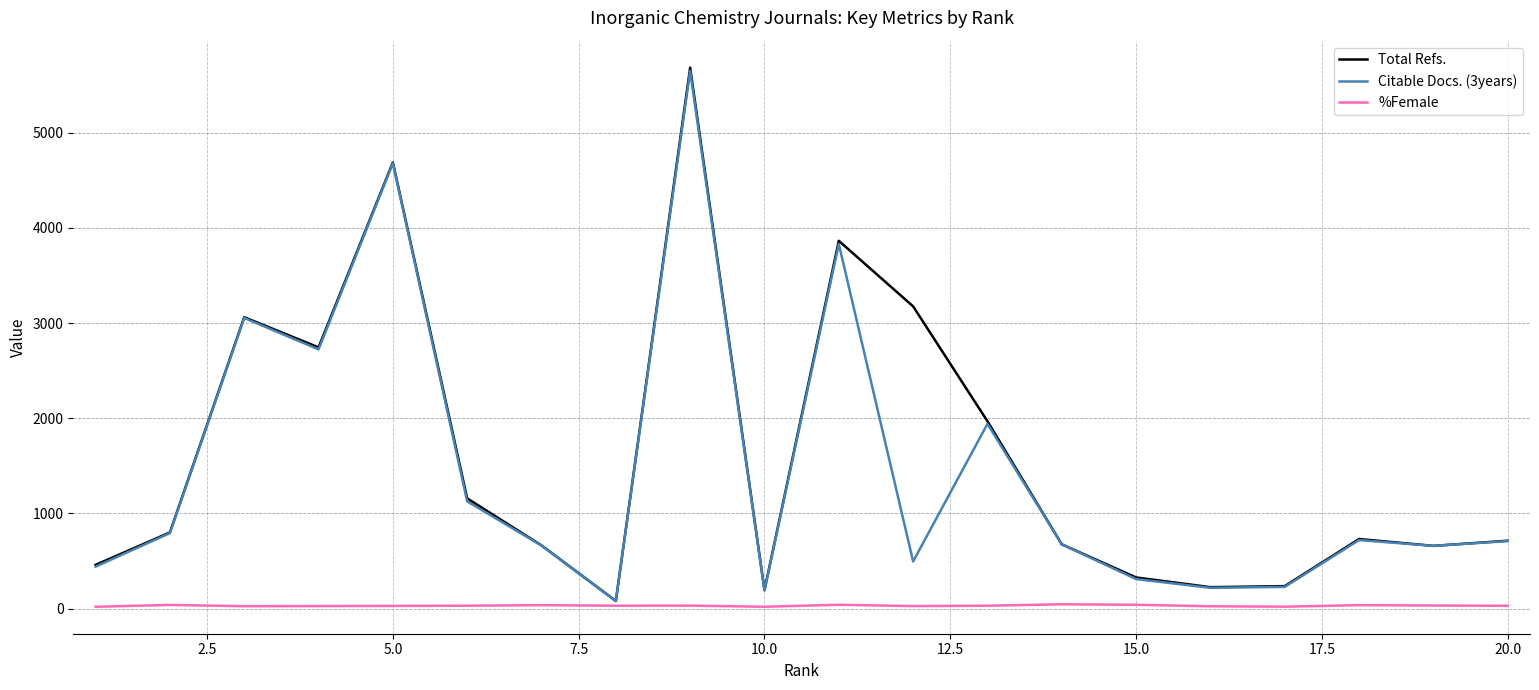

What is the maximum value shown in the chart?

5685